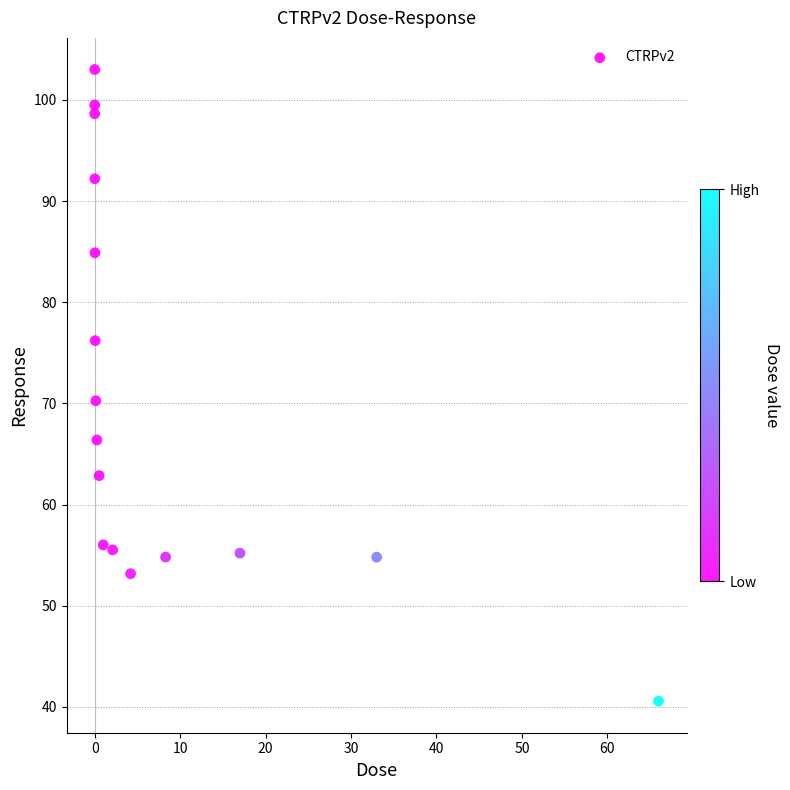

What is the range of X values (max minus min)?

66.0